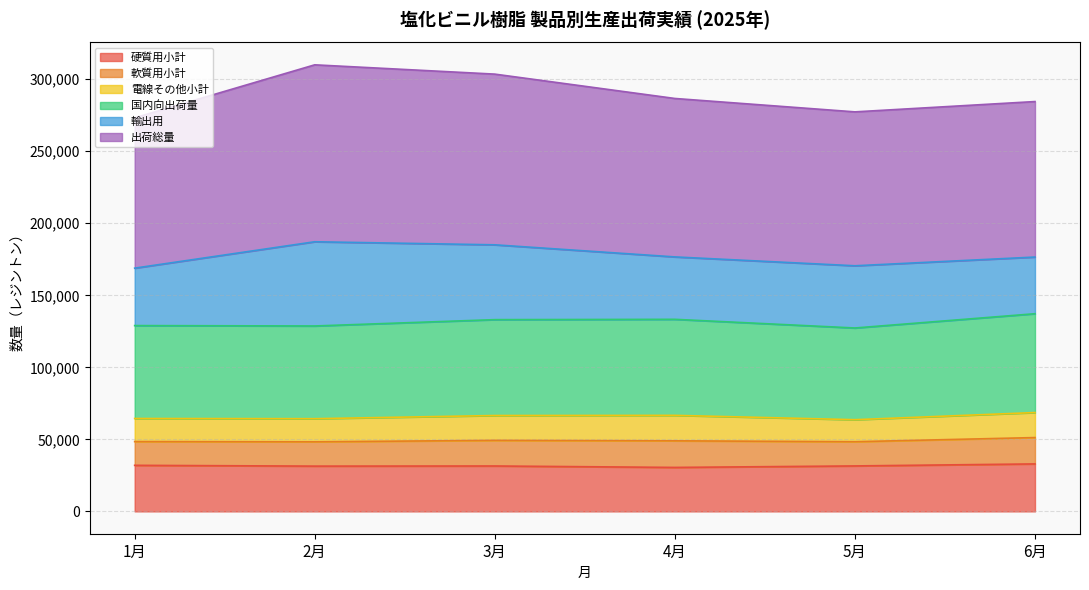

What is the label of the 6th point from the left?

6月